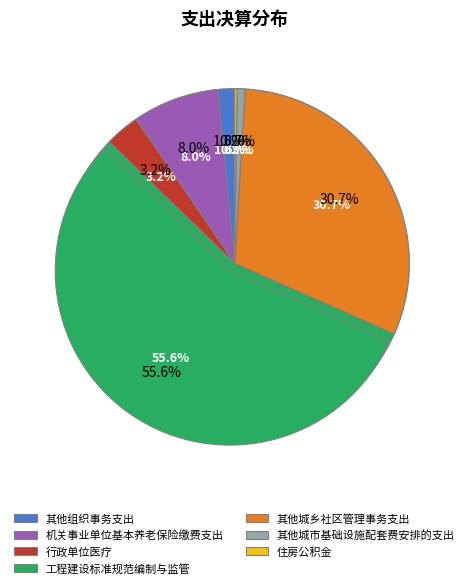

Is it true that 其他组织事务支出 is 2% of the pie?

True